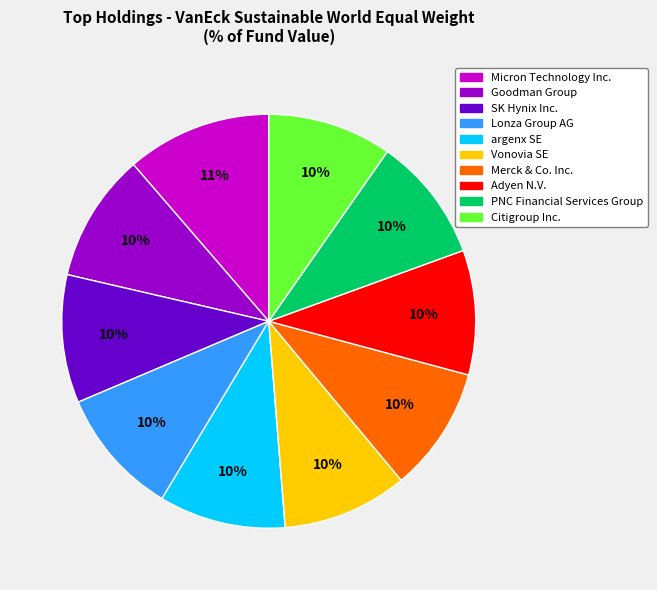

How many segments does this pie chart have?

10